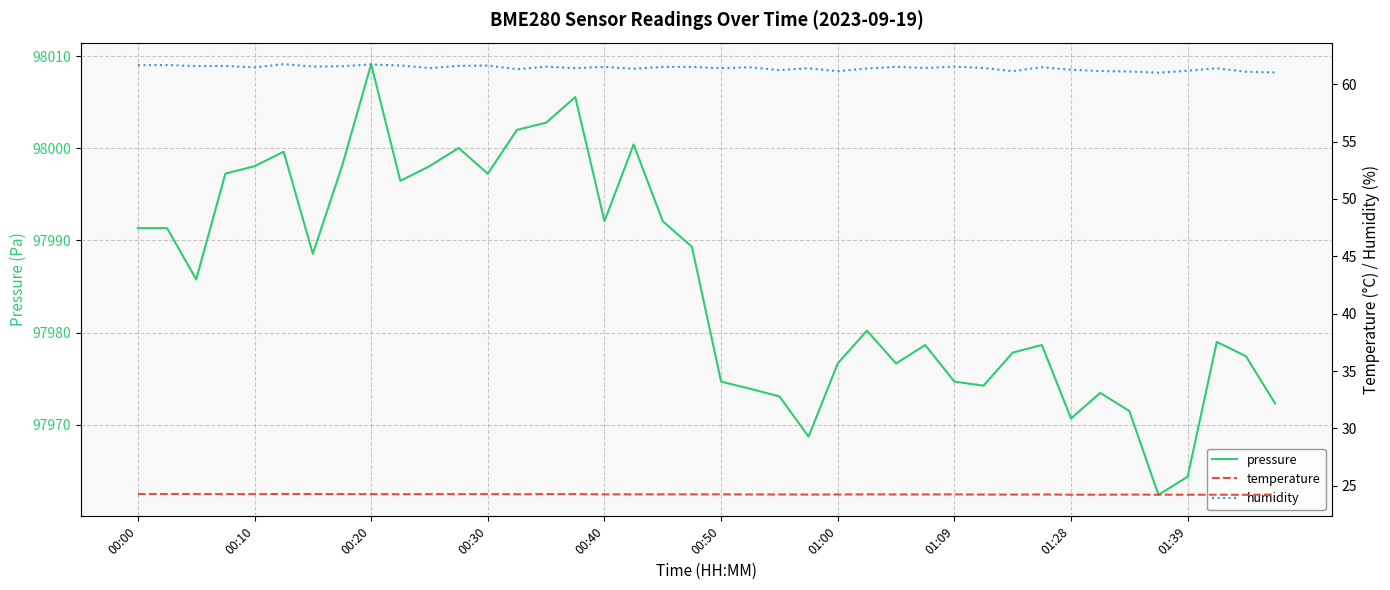

At which label does pressure first exceed 97985?

00:00